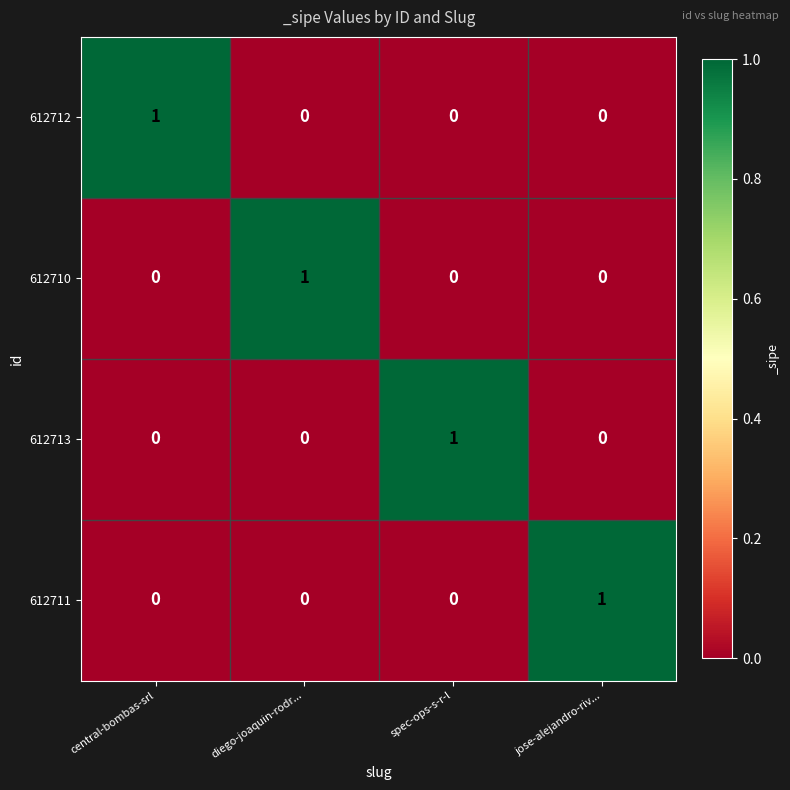

Which category has the highest value in the 612712 series?

central-bombas-srl